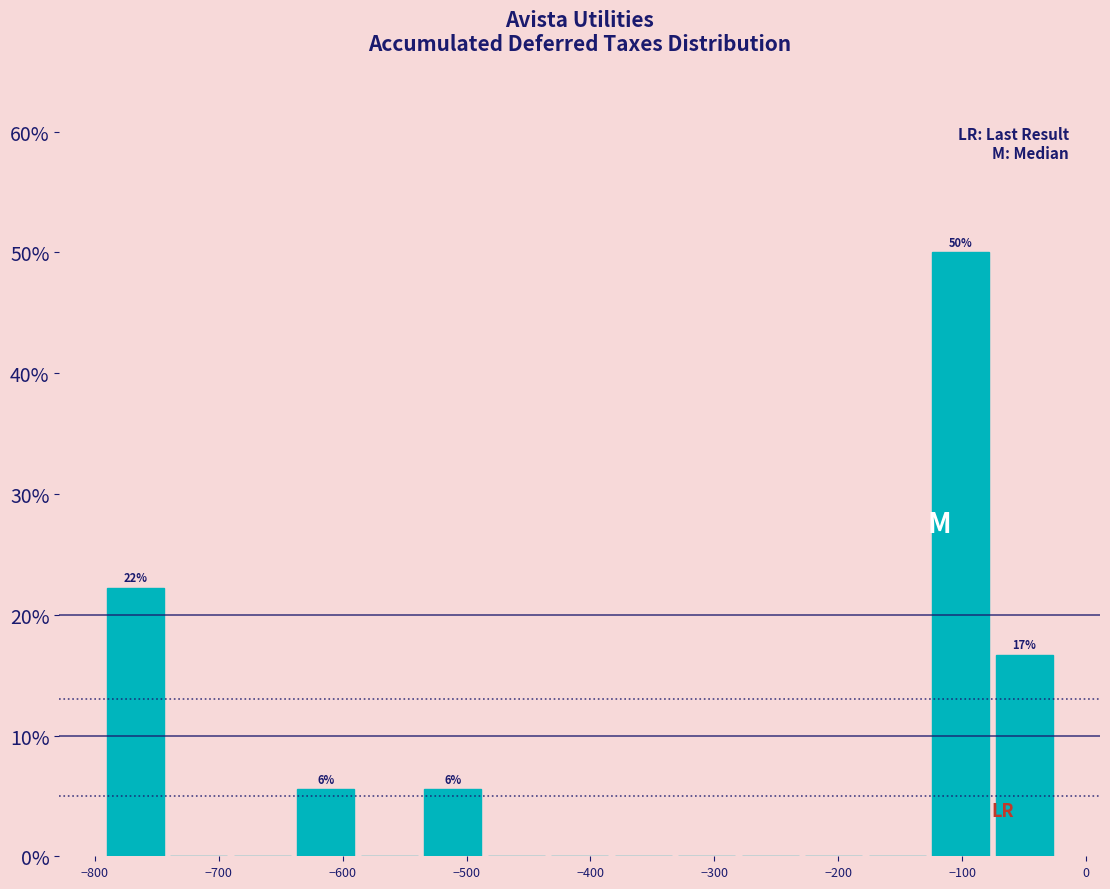

Which range on the x-axis has the tallest bar?

-130 to -80